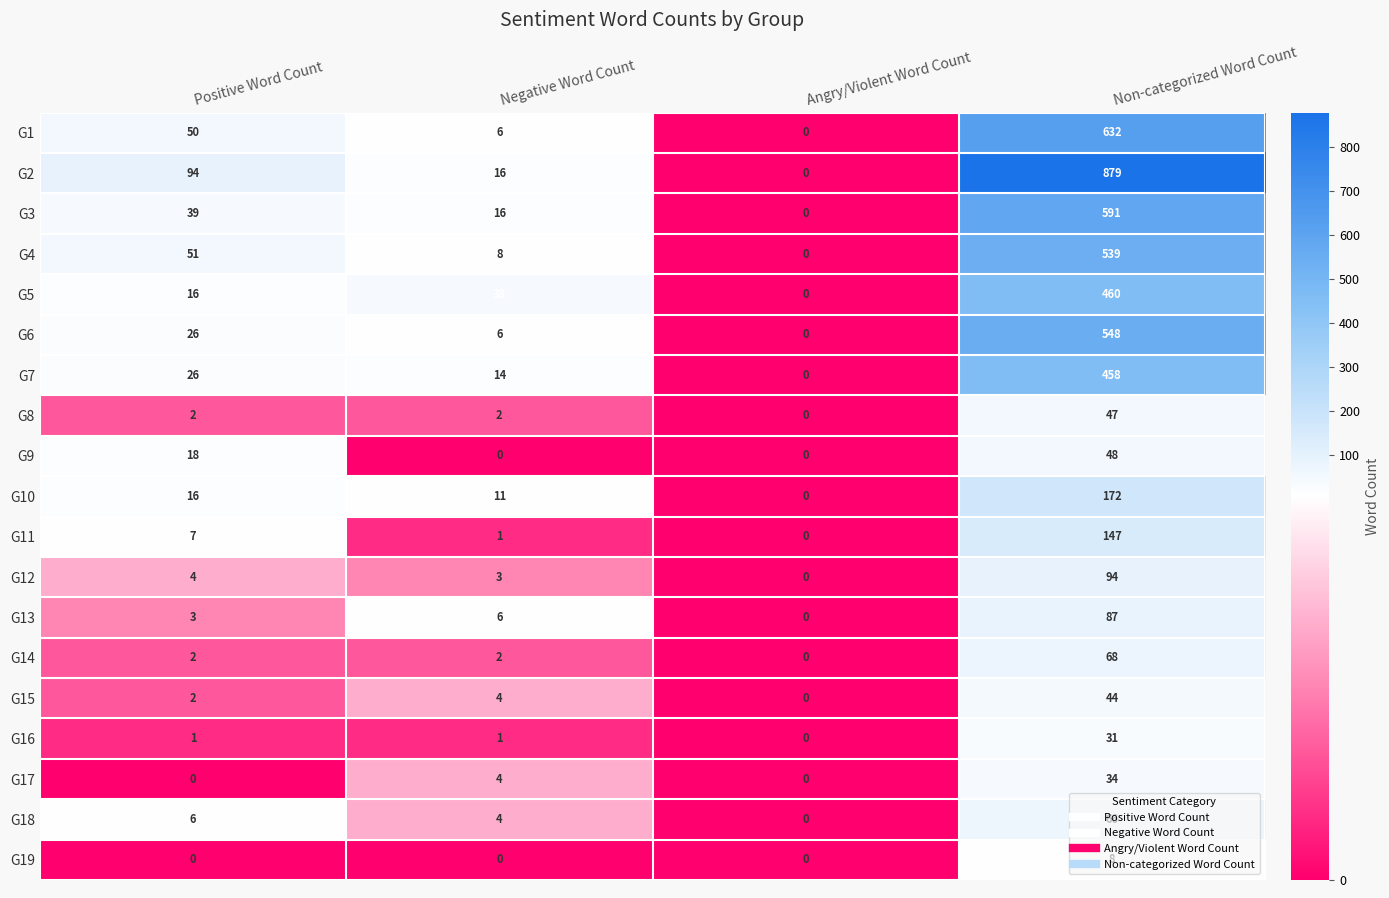

What is the difference between the maximum and second lowest values in the G6 series?

542